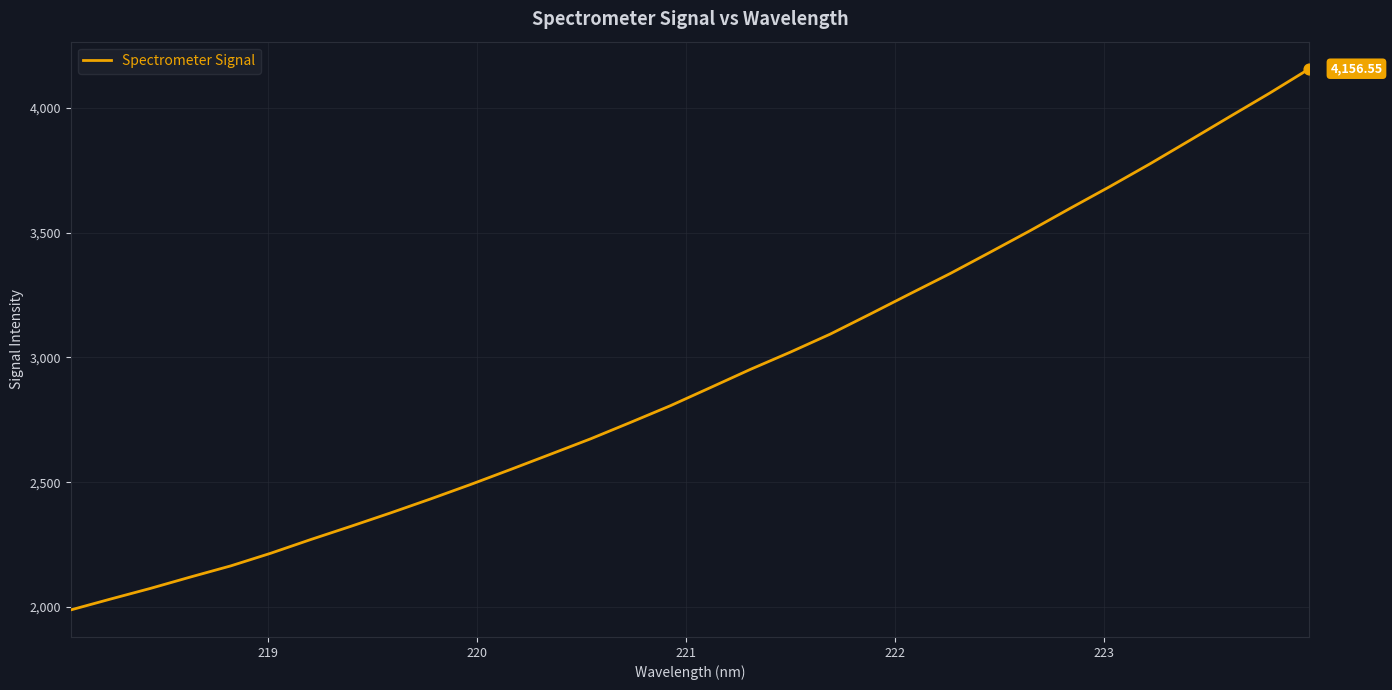

What is the difference between the maximum and minimum values?

2167.9